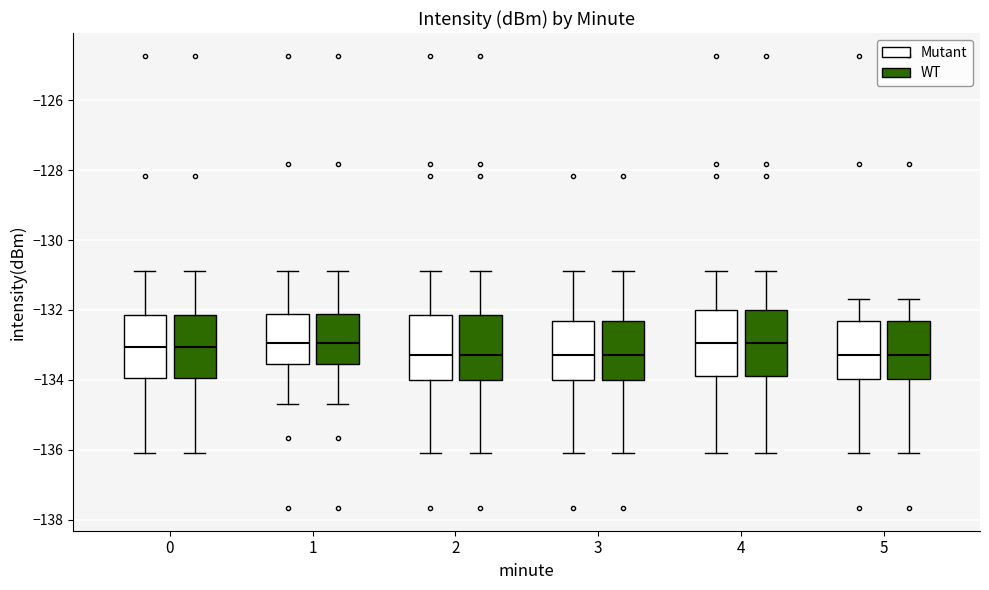

Where is the lower edge of the box for 5 (WT) on the y-axis? The values are not printed on the chart, so give them approximately, as read against the axis.

-134.0